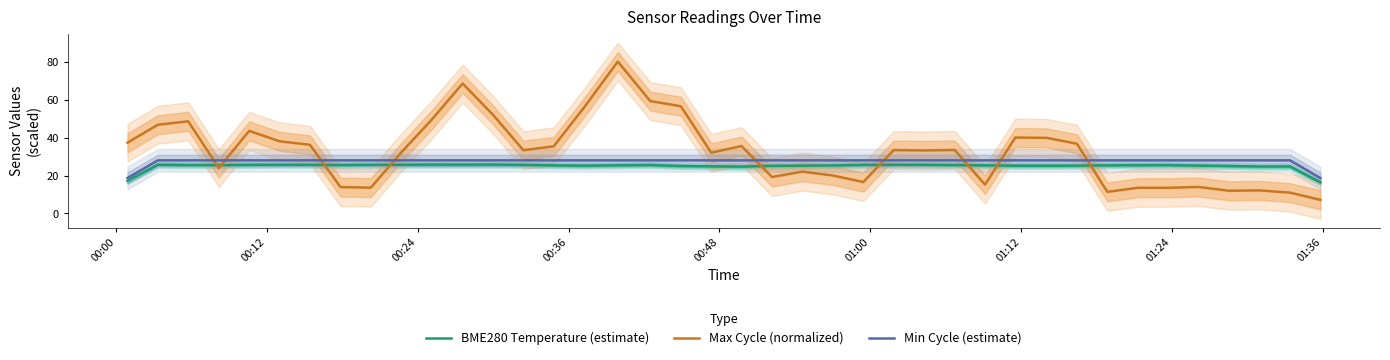

Reading left to right, what are all the values shown in this chart?

BME280 Temperature (estimate): 17.2	25.7	25.5	25.5	25.6	25.7	25.7	25.5	25.6	25.7	25.8	25.7	25.8	25.6	25.4	25.2	25.4	25.5	25.0	24.8	24.7	25.1	25.2	25.3	25.6	25.7	25.7	25.5	25.4	25.2	25.1	25.2	25.4	25.4	25.5	25.2	25.0	24.7	24.8	16.5
Max Cycle (normalized): 37.3	46.8	48.6	23.9	43.6	38.1	36.2	13.9	13.6	32.2	49.5	68.5	52.0	33.3	35.4	55.9	80.1	59.3	56.5	32.0	35.5	19.2	22.1	20.0	16.6	33.4	33.2	33.5	15.2	40.0	39.9	36.8	11.4	13.5	13.5	13.9	12.0	12.1	11.0	7.2
Min Cycle (estimate): 18.7	28.0	28.0	28.0	28.0	28.0	28.0	28.0	28.0	28.0	28.0	28.0	28.0	28.0	28.0	28.0	28.0	28.0	28.0	28.0	28.0	28.0	28.0	28.0	28.0	28.0	28.0	28.0	28.0	28.0	28.0	28.0	28.0	28.0	28.0	28.0	28.0	28.0	28.0	18.7